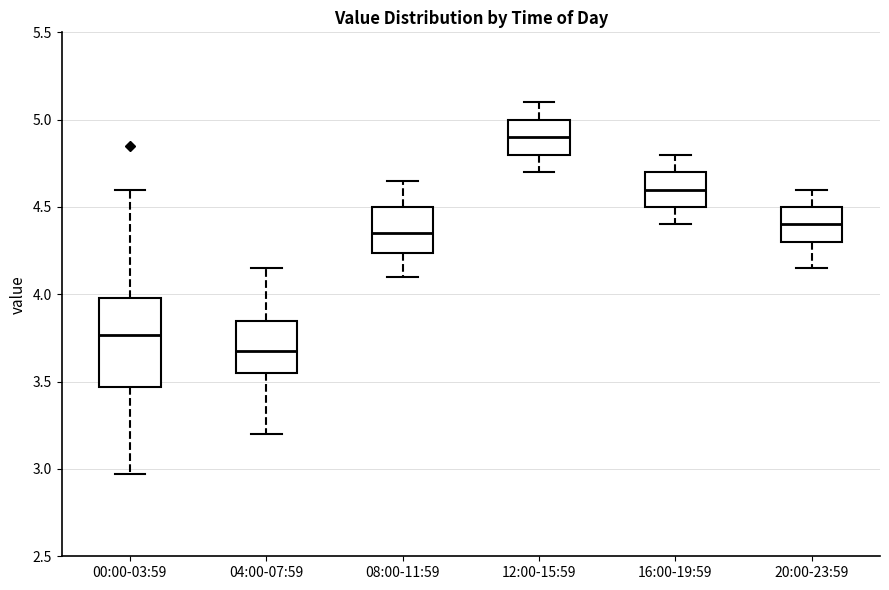

Which box is the tallest, from its lower edge to its upper edge?

00:00-03:59